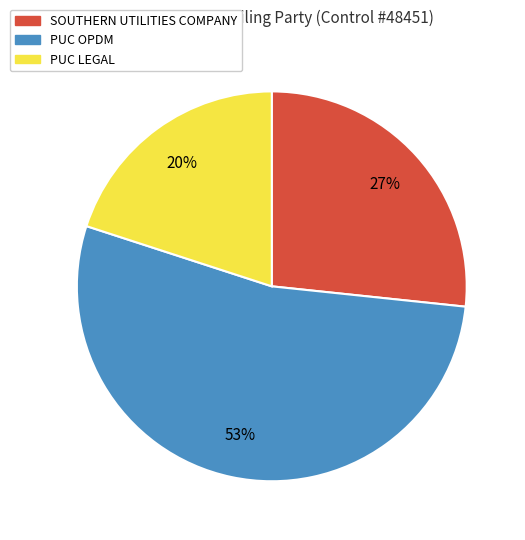

True or false: SOUTHERN UTILITIES COMPANY accounts for 15% of the total.

False